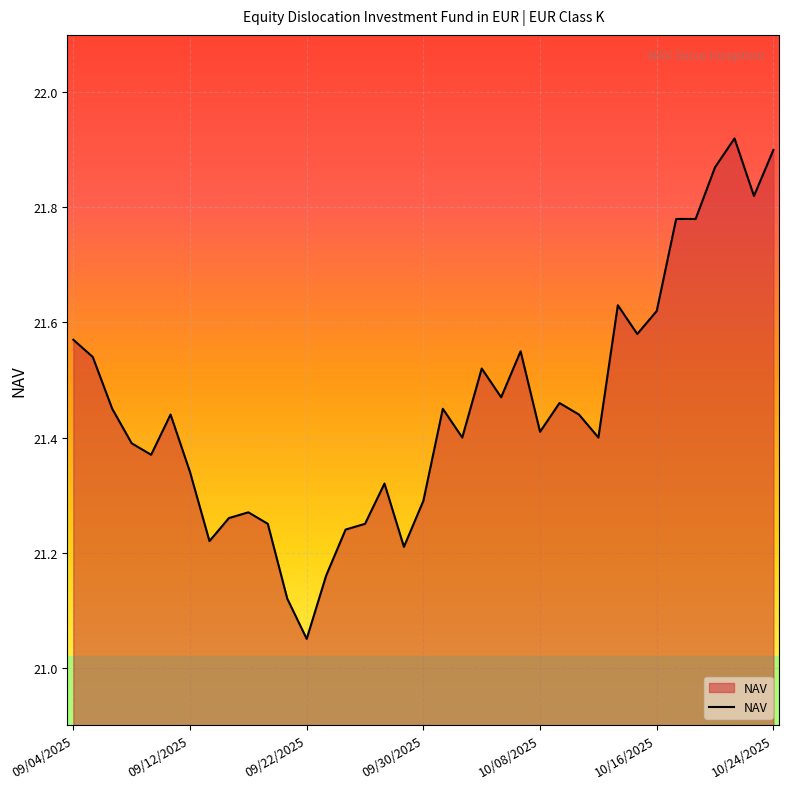

What is the difference between the maximum and minimum values?

0.9